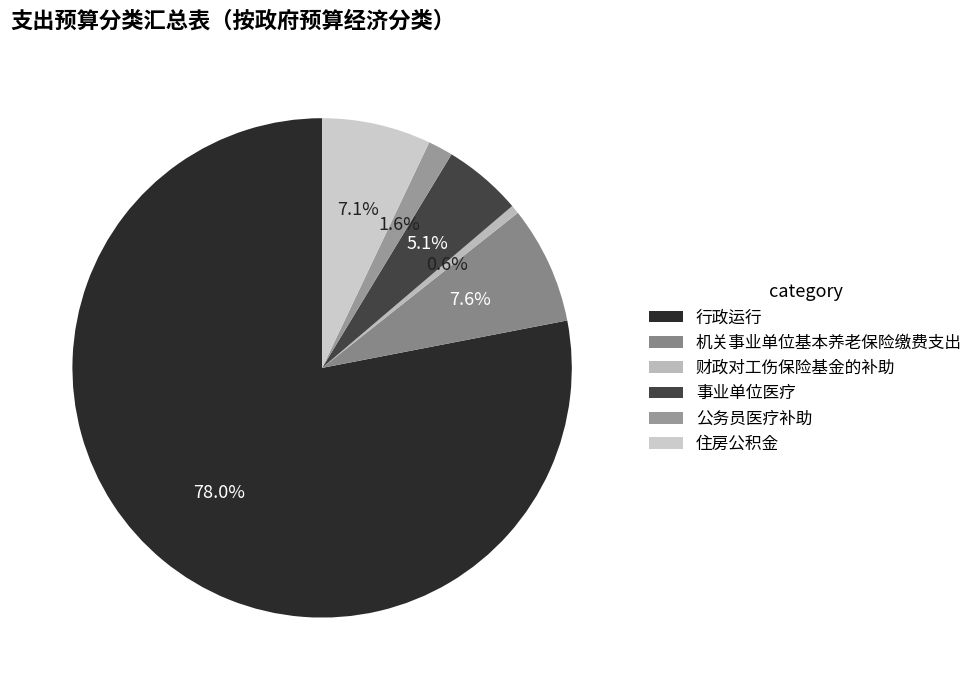

To the nearest percent, what portion does 财政对工伤保险基金的补助 represent?

1%